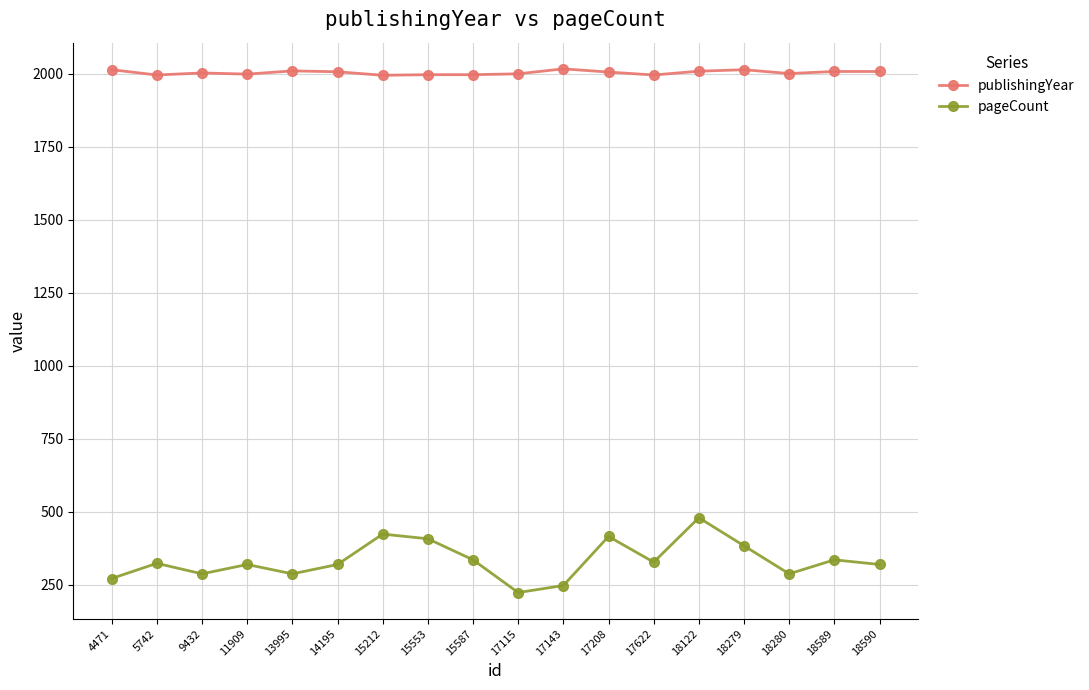

True or false: pageCount has more than 2 interior local peaks.

True